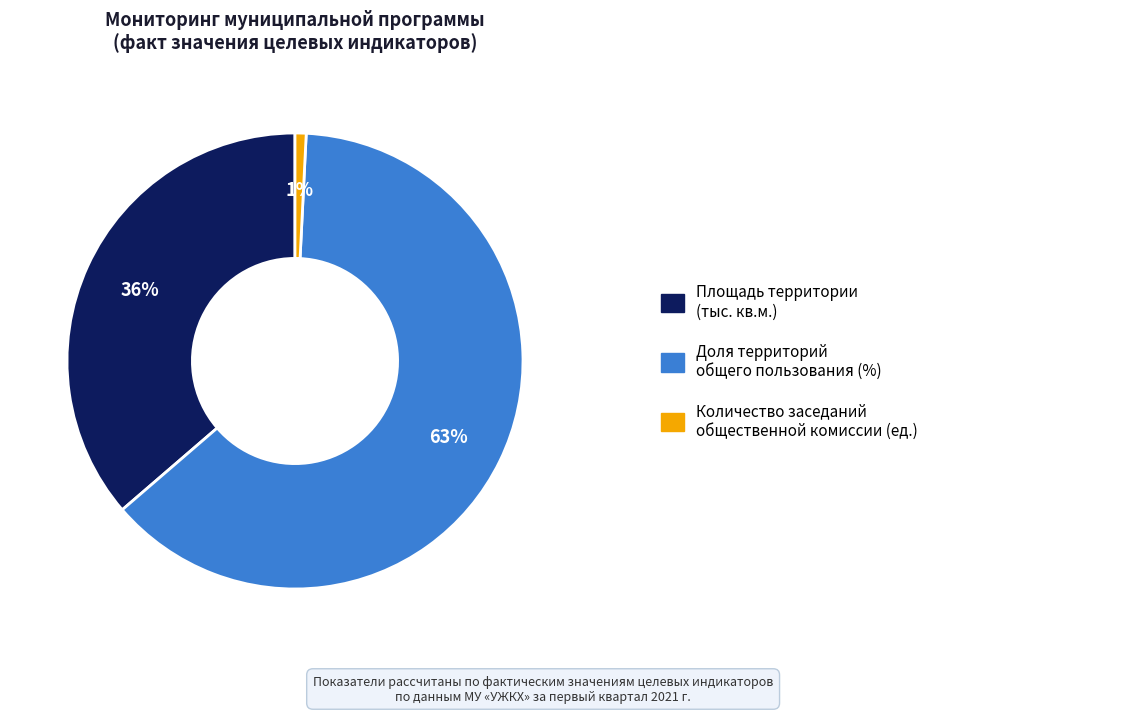

Does any single category account for the majority?

Yes